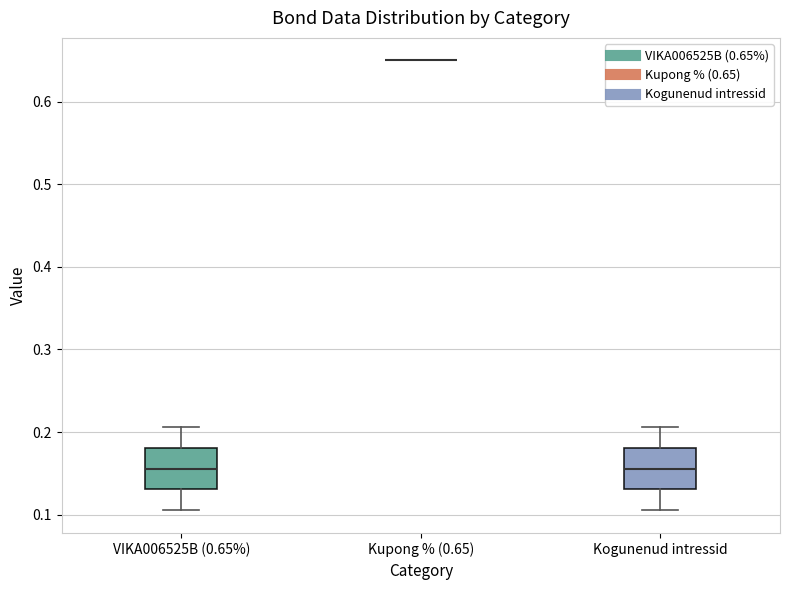

Reading left to right, transcribe this box plot: for each box, give where its median line is, the range the box spans, and where its two whiskers end, as read against the y-axis. The values are not printed on the chart, so give them approximately, as read against the axis.

VIKA006525B (0.65%): median 0.16, box 0.13 to 0.18, whiskers 0.11 to 0.21
Kupong % (0.65): box collapsed to a line at 0.65, whiskers 0.65 to 0.65
Kogunenud intressid: median 0.16, box 0.13 to 0.18, whiskers 0.11 to 0.21